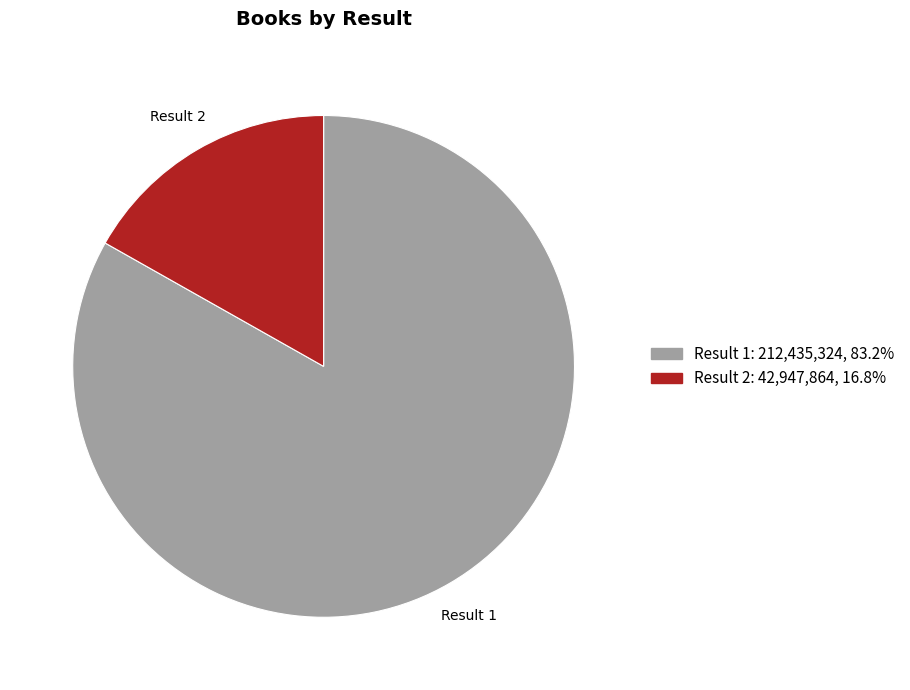

Is there a majority slice in this chart?

Yes